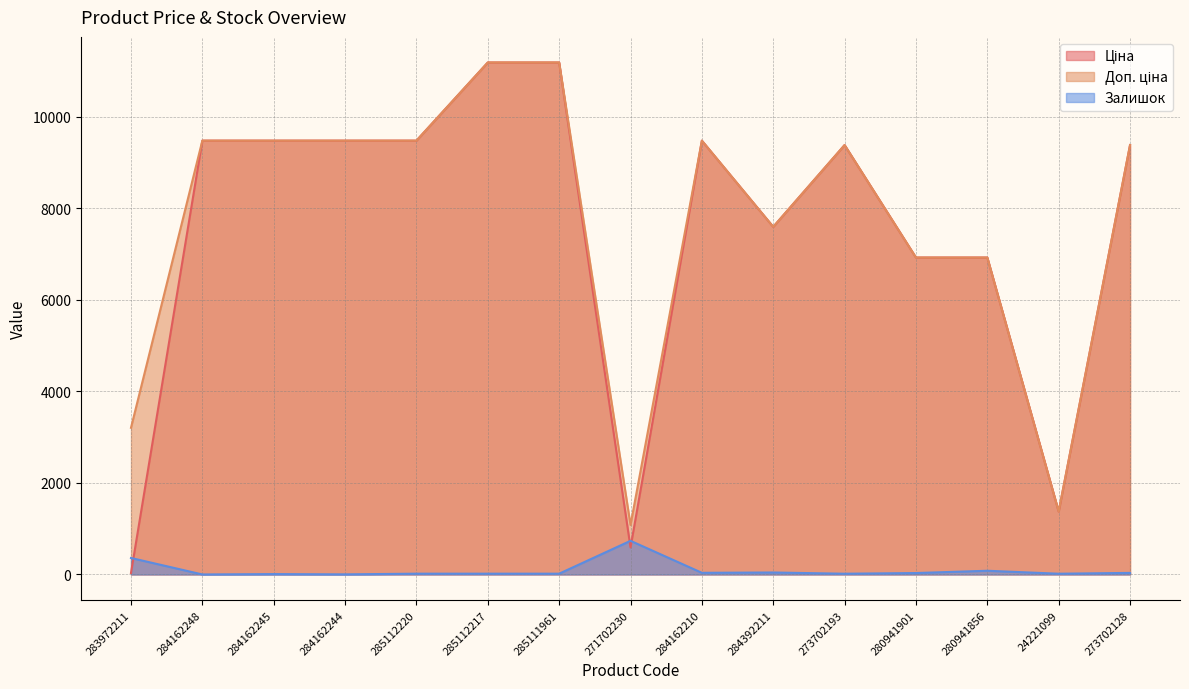

True or false: Доп. ціна has a value of 1449.1 at 283972211.

False